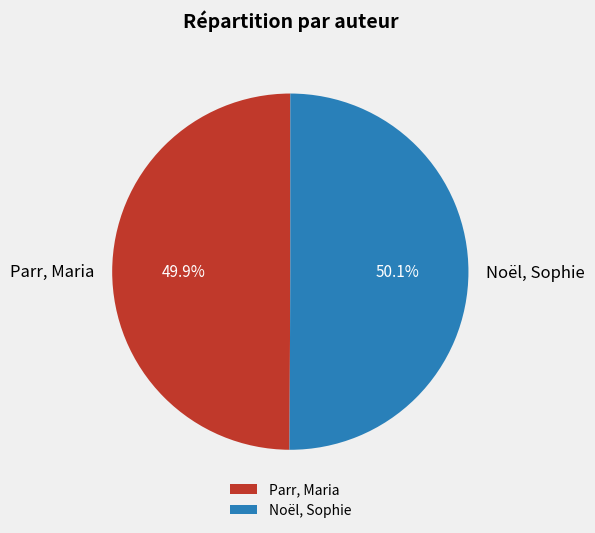

To the nearest percent, what is the combined percentage of Noël, Sophie and Parr, Maria?

100%